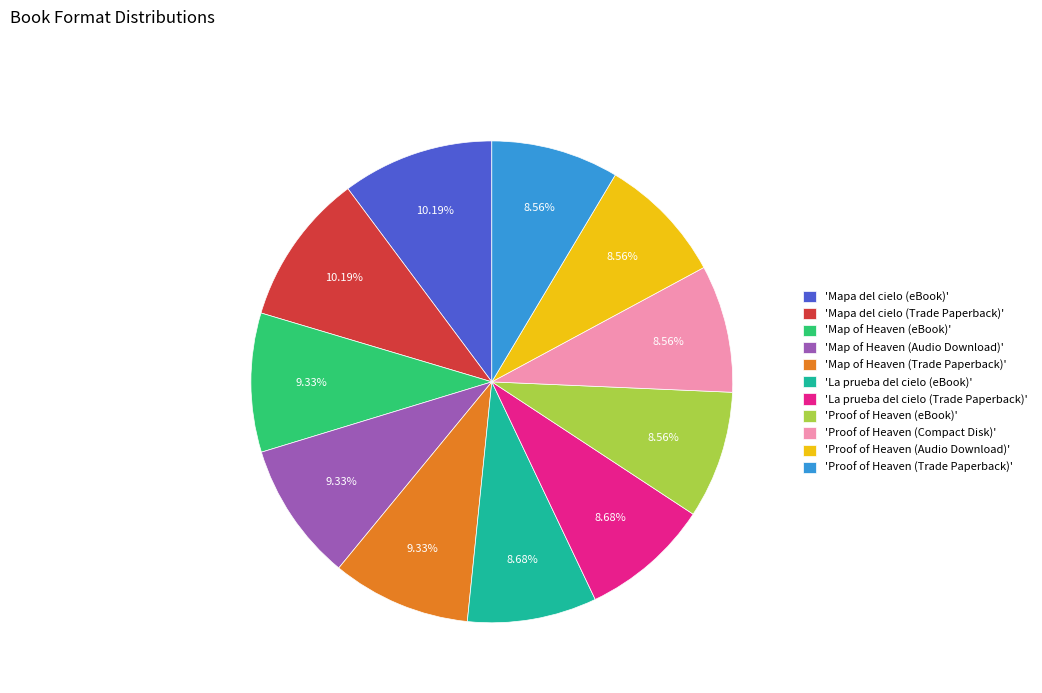

Do 'Proof of Heaven (Trade Paperback)' and 'La prueba del cielo (eBook)' together represent more than half of the pie?

No